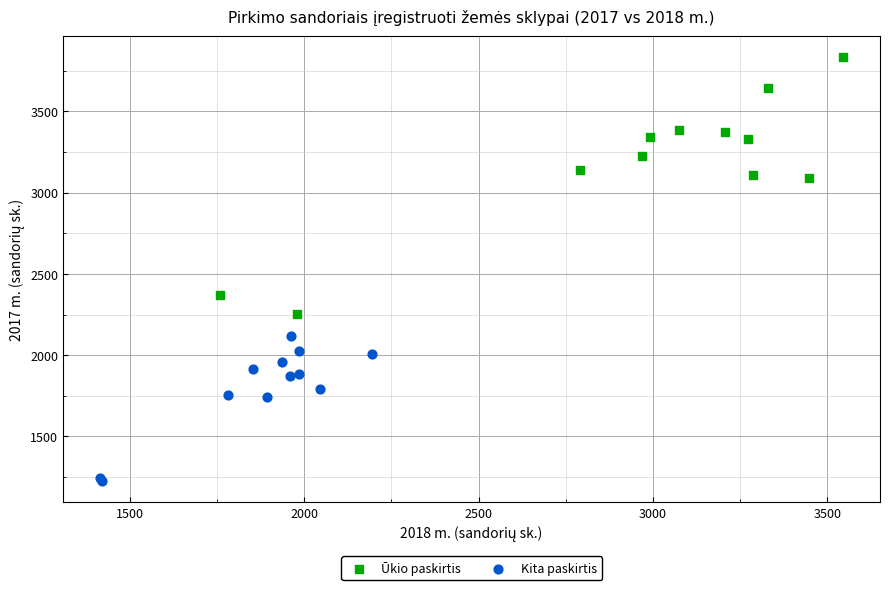

Which series has the widest spread of Y values?

Ūkio paskirtis